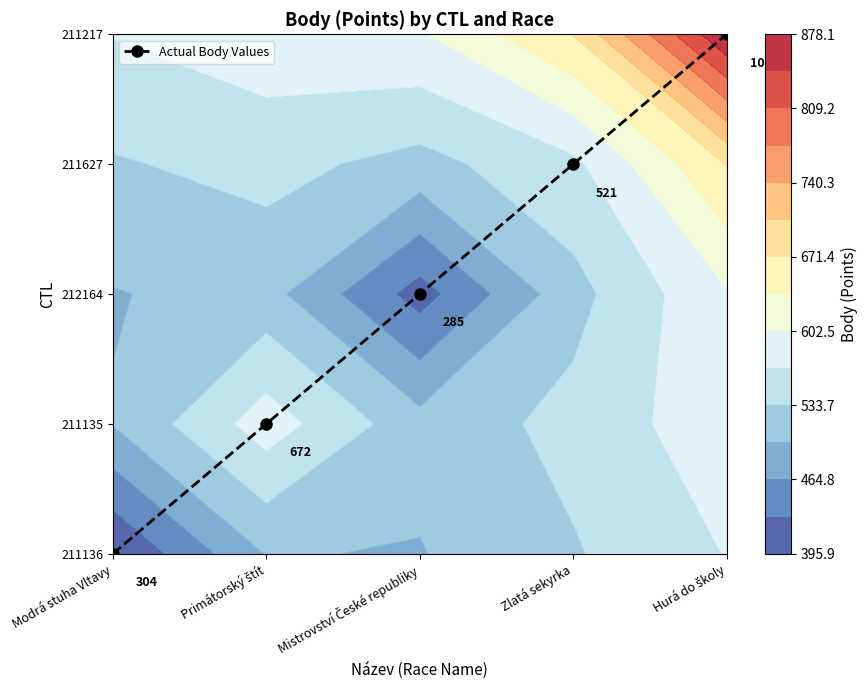

How many distinct data groups are displayed?

1